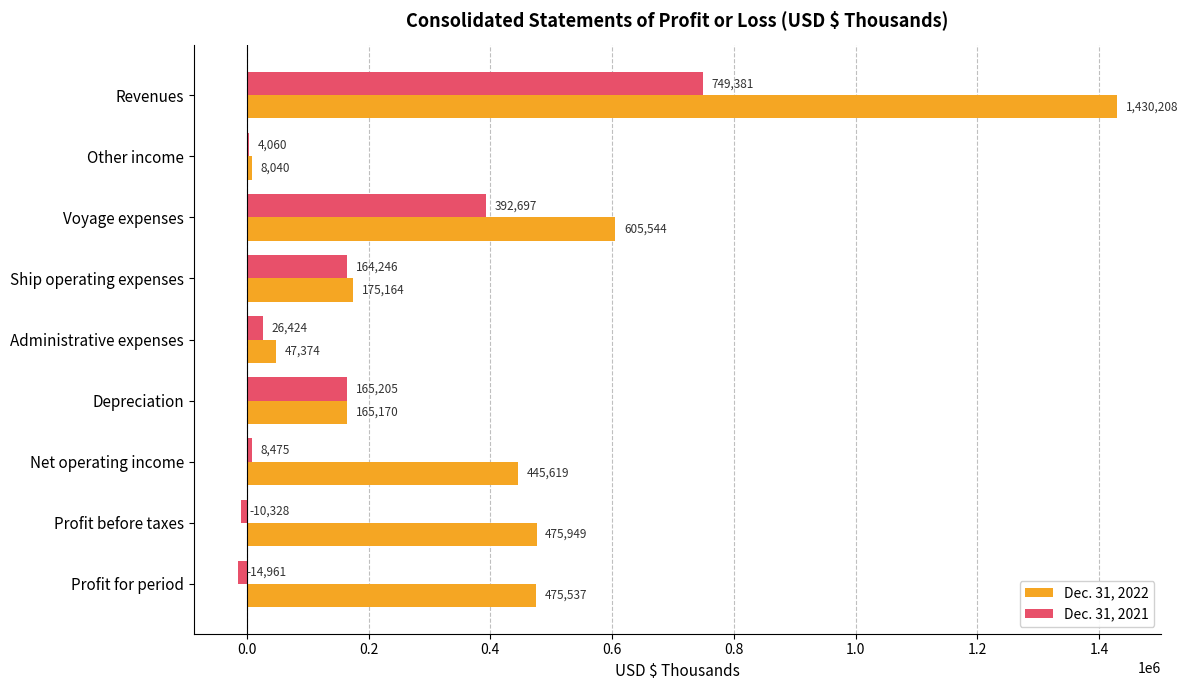

At which label is Dec. 31, 2022 closest to 719124?

Voyage expenses